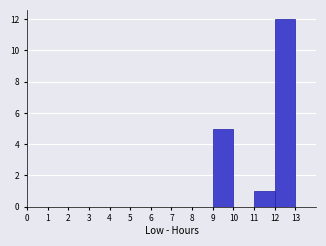

Reading left to right, list every bar in this chart as the range it spans on the x-axis followed by its height. The values are not printed on the chart, so give them approximately, as read against the axis.

0 to 1: 0
1 to 2: 0
2 to 3: 0
3 to 4: 0
4 to 5: 0
5 to 6: 0
6 to 7: 0
7 to 8: 0
8 to 9: 0
9 to 10: 5
10 to 11: 0
11 to 12: 1
12 to 13: 12